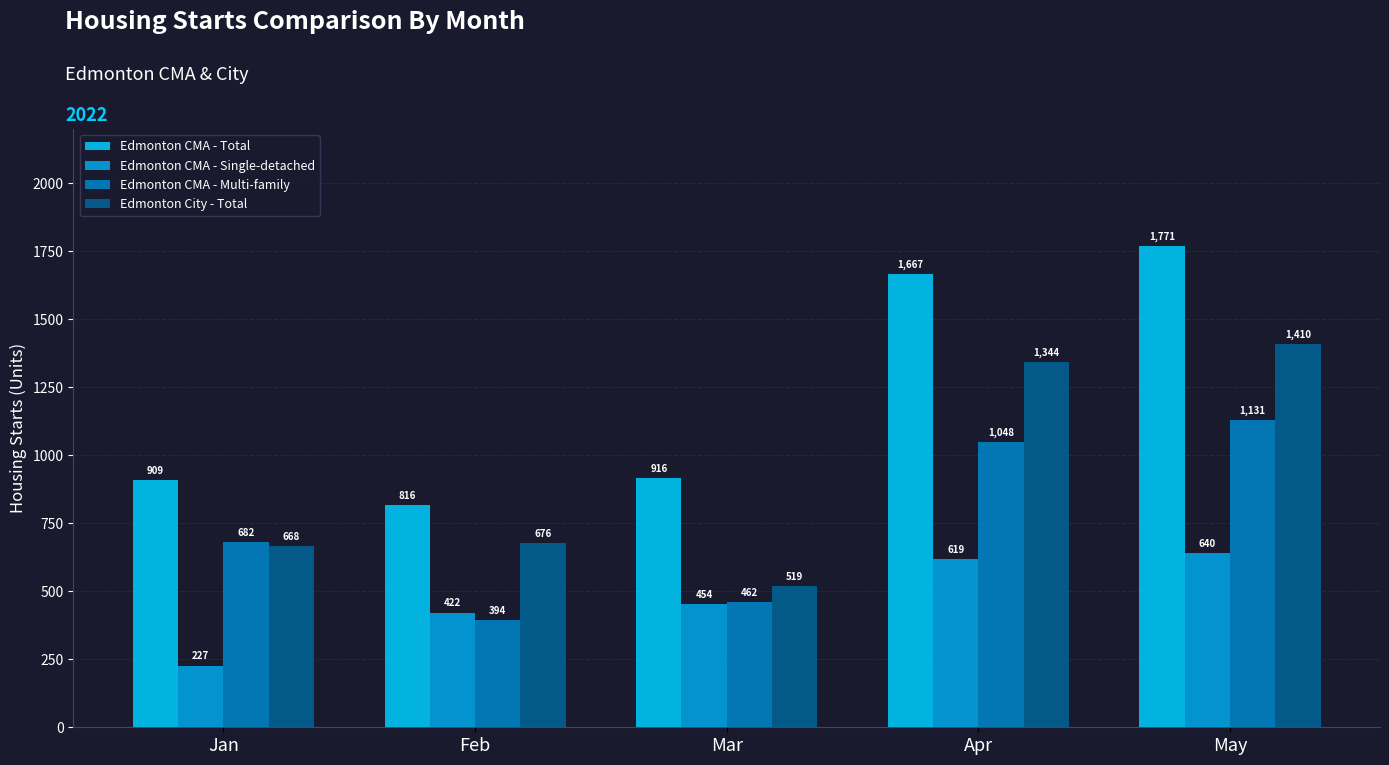

Which series has the largest range (max minus min)?

Edmonton CMA - Total